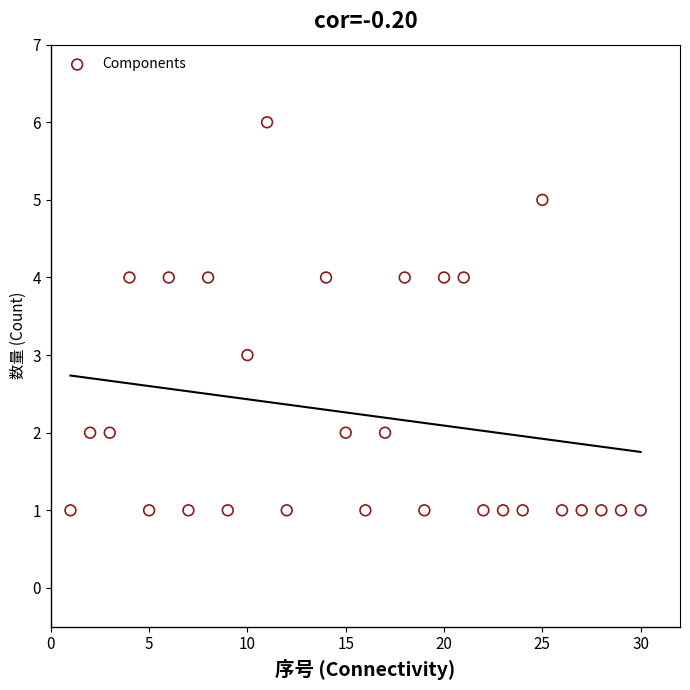

What is the range of X values (max minus min)?

29